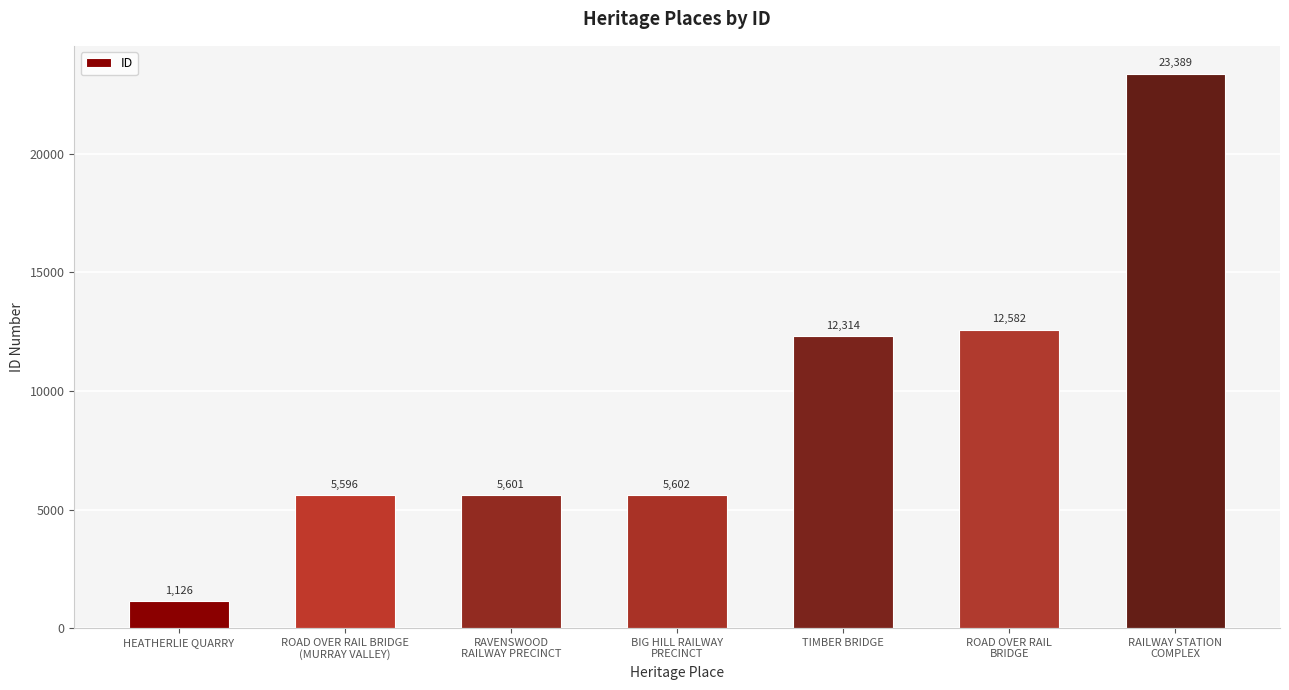

What position from the right is ROAD OVER RAIL
BRIDGE?

2